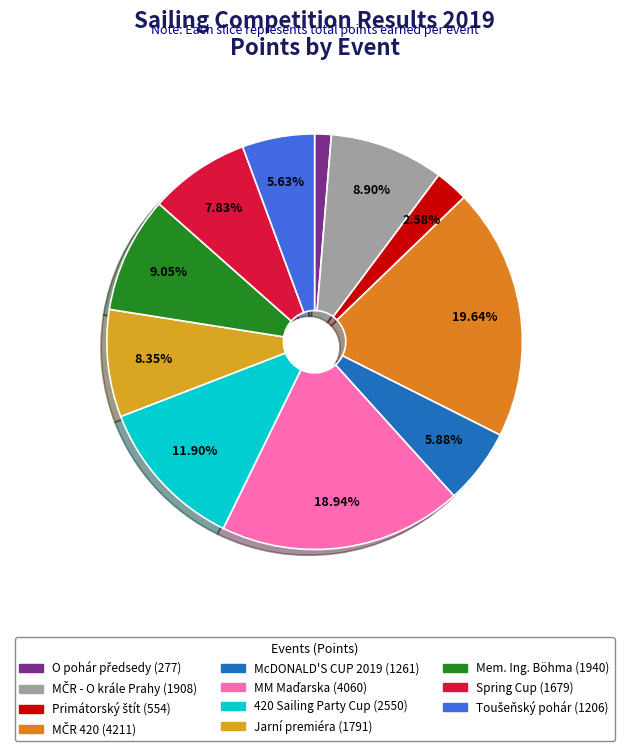

To the nearest percent, what is the difference between the largest and smallest slice percentages?

18%